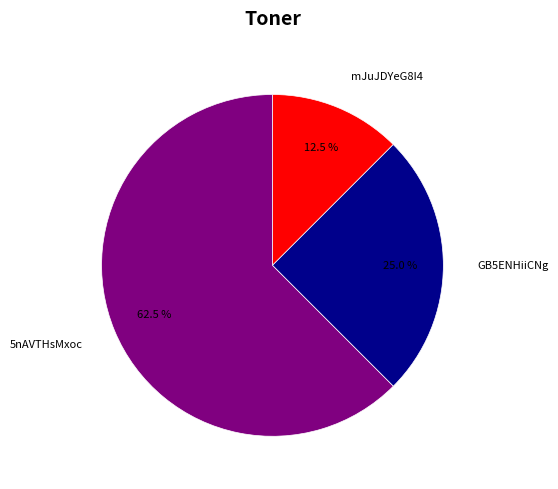

To the nearest percent, what is the average slice percentage?

33%